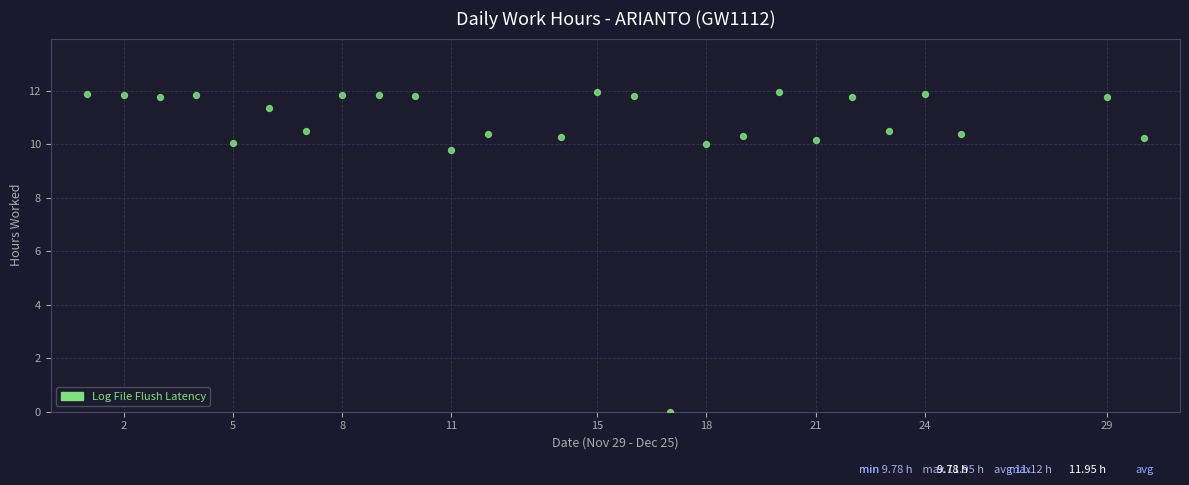

What Y value in the scatter plot is closest to 5?

9.8